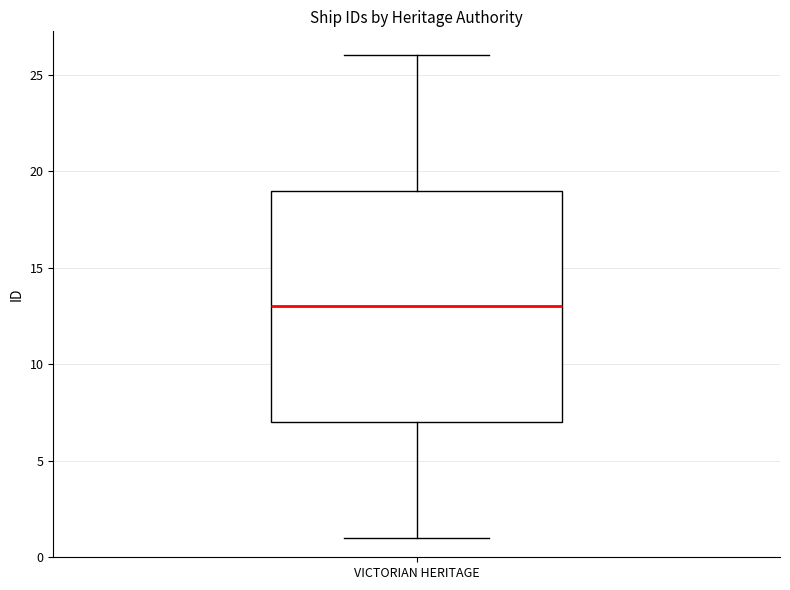

Transcribe this box plot: give where the median line is, the range the box spans, and where the two whiskers end, as read against the y-axis. The values are not printed on the chart, so give them approximately, as read against the axis.

median 13, box 7 to 19, whiskers 1 to 26